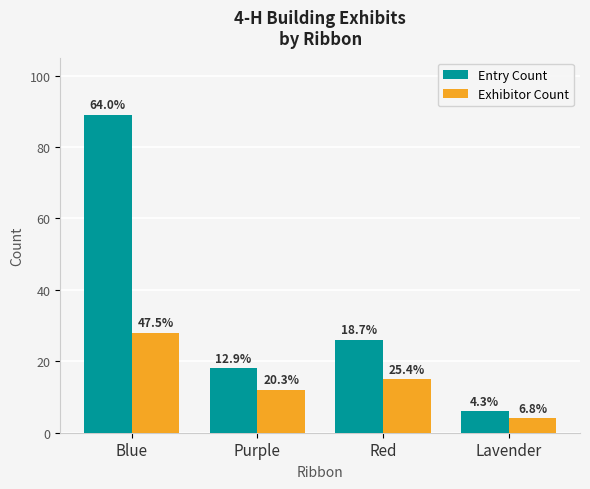

What is the sum of all Entry Count values?

139